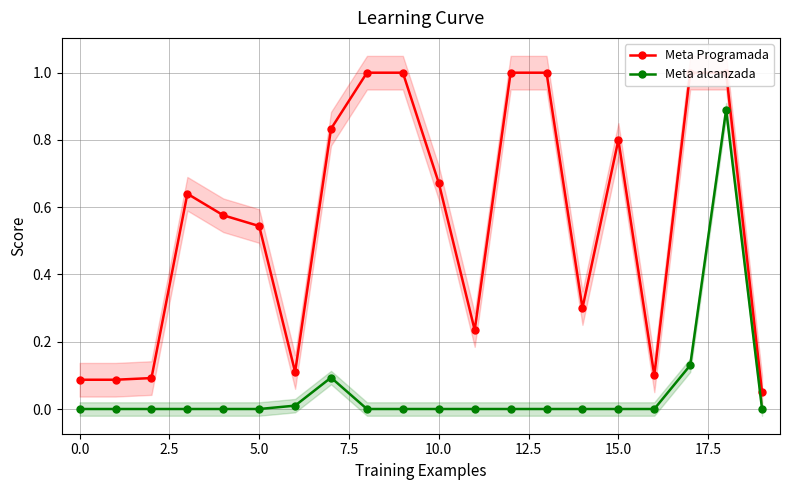

Does the chart have visible grid lines?

Yes